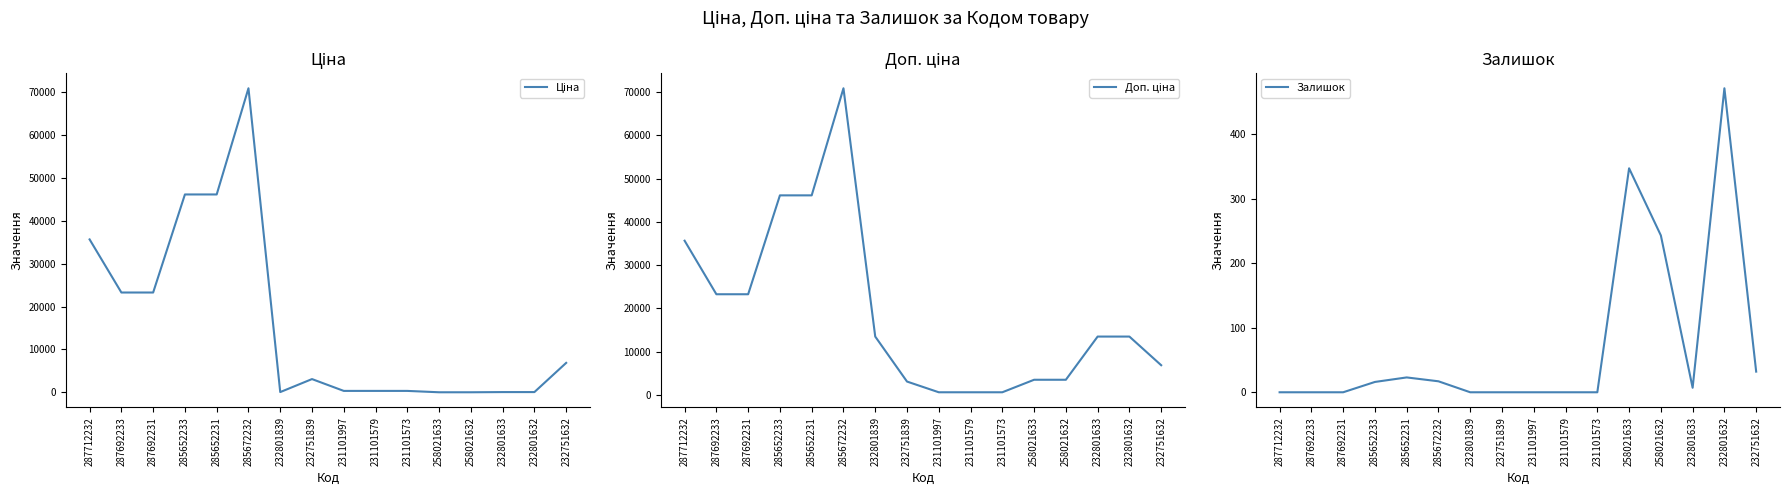

What is the label of the 13th point from the left?

258021632